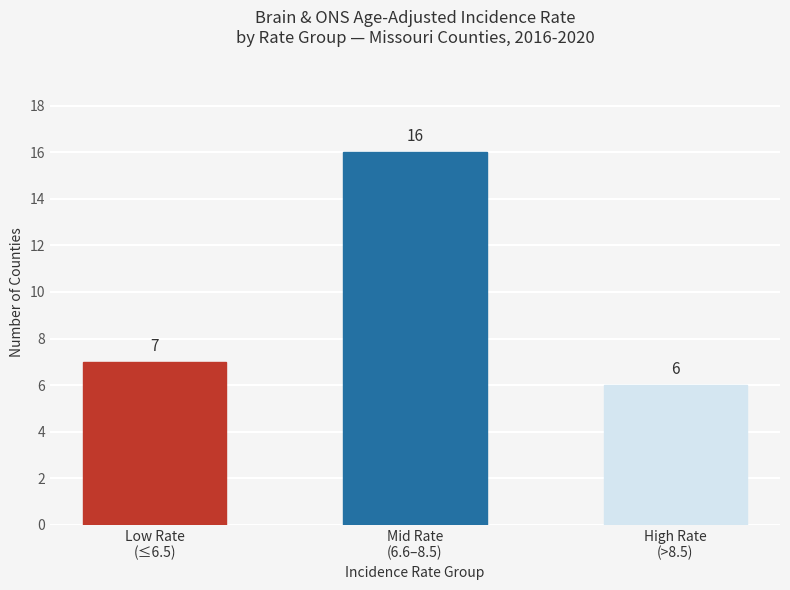

Are the bars horizontal?

No